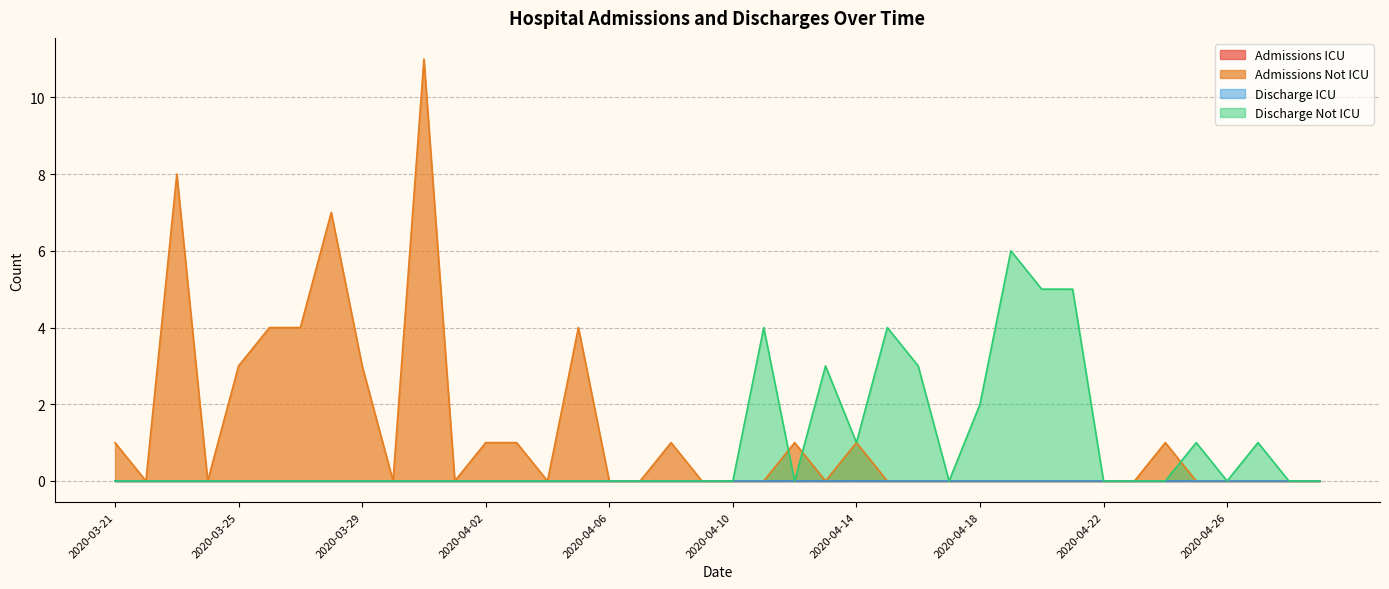

Reading right to left, list all the values displayed in this chart.

Admissions Not ICU: 2020-04-29=0	2020-04-28=0	2020-04-27=0	2020-04-26=0	2020-04-25=0	2020-04-24=1	2020-04-23=0	2020-04-22=0	2020-04-21=0	2020-04-20=0	2020-04-19=0	2020-04-18=0	2020-04-17=0	2020-04-16=0	2020-04-15=0	2020-04-14=1	2020-04-13=0	2020-04-12=1	2020-04-11=0	2020-04-10=0	2020-04-09=0	2020-04-08=1	2020-04-07=0	2020-04-06=0	2020-04-05=4	2020-04-04=0	2020-04-03=1	2020-04-02=1	2020-04-01=0	2020-03-31=11	2020-03-30=0	2020-03-29=3	2020-03-28=7	2020-03-27=4	2020-03-26=4	2020-03-25=3	2020-03-24=0	2020-03-23=8	2020-03-22=0	2020-03-21=1
Discharge Not ICU: 2020-04-29=0	2020-04-28=0	2020-04-27=1	2020-04-26=0	2020-04-25=1	2020-04-24=0	2020-04-23=0	2020-04-22=0	2020-04-21=5	2020-04-20=5	2020-04-19=6	2020-04-18=2	2020-04-17=0	2020-04-16=3	2020-04-15=4	2020-04-14=1	2020-04-13=3	2020-04-12=0	2020-04-11=4	2020-04-10=0	2020-04-09=0	2020-04-08=0	2020-04-07=0	2020-04-06=0	2020-04-05=0	2020-04-04=0	2020-04-03=0	2020-04-02=0	2020-04-01=0	2020-03-31=0	2020-03-30=0	2020-03-29=0	2020-03-28=0	2020-03-27=0	2020-03-26=0	2020-03-25=0	2020-03-24=0	2020-03-23=0	2020-03-22=0	2020-03-21=0